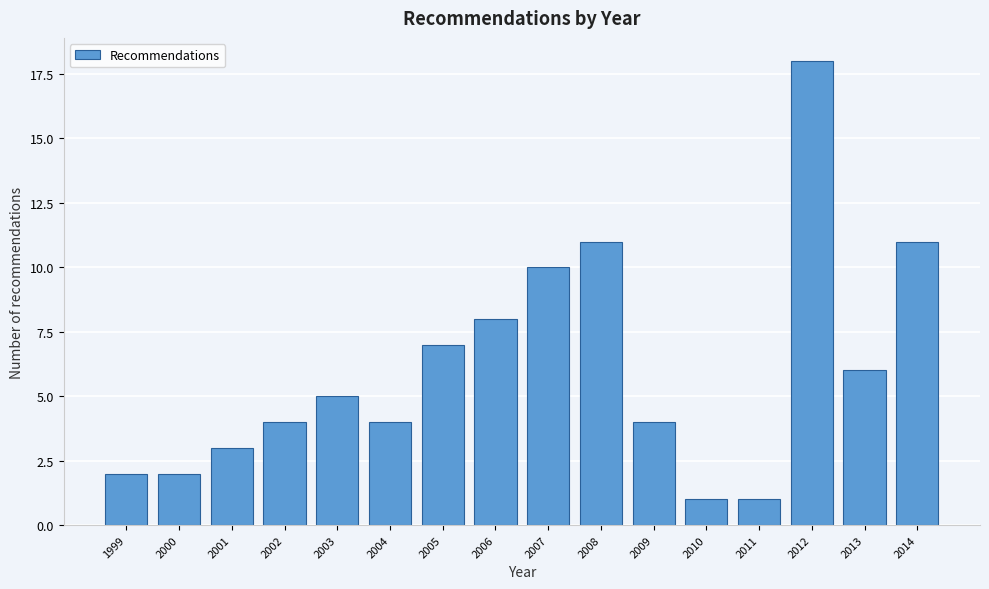

Reading right to left, list all the values displayed in this chart.

11	6	18	1	1	4	11	10	8	7	4	5	4	3	2	2